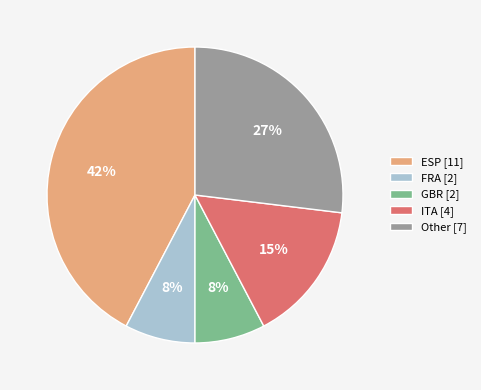

Which has a higher value, GBR [2] or Other [7]?

Other [7]